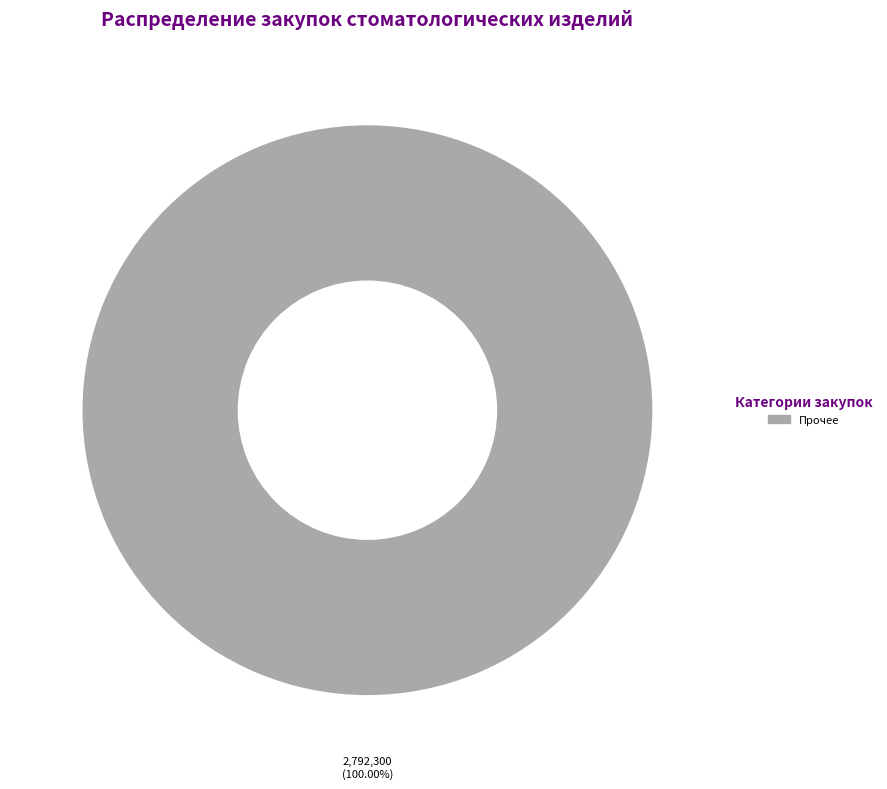

Count the number of slices in the pie.

1